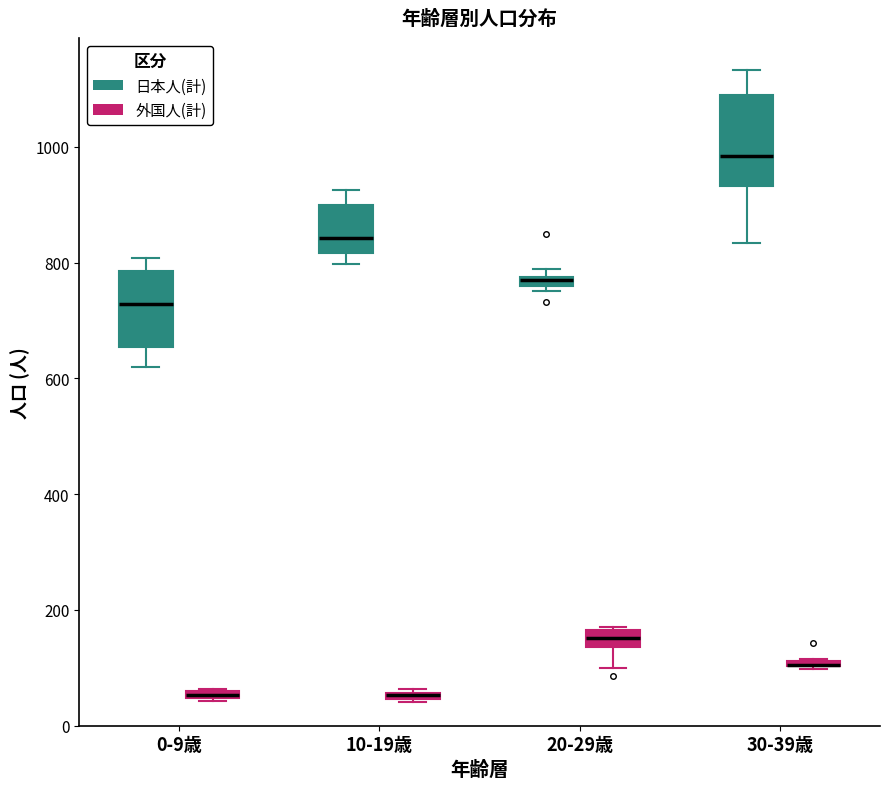

Where does the median line of the box for 0-9歳 (日本人(計)) sit on the y-axis? The values are not printed on the chart, so give them approximately, as read against the axis.

720